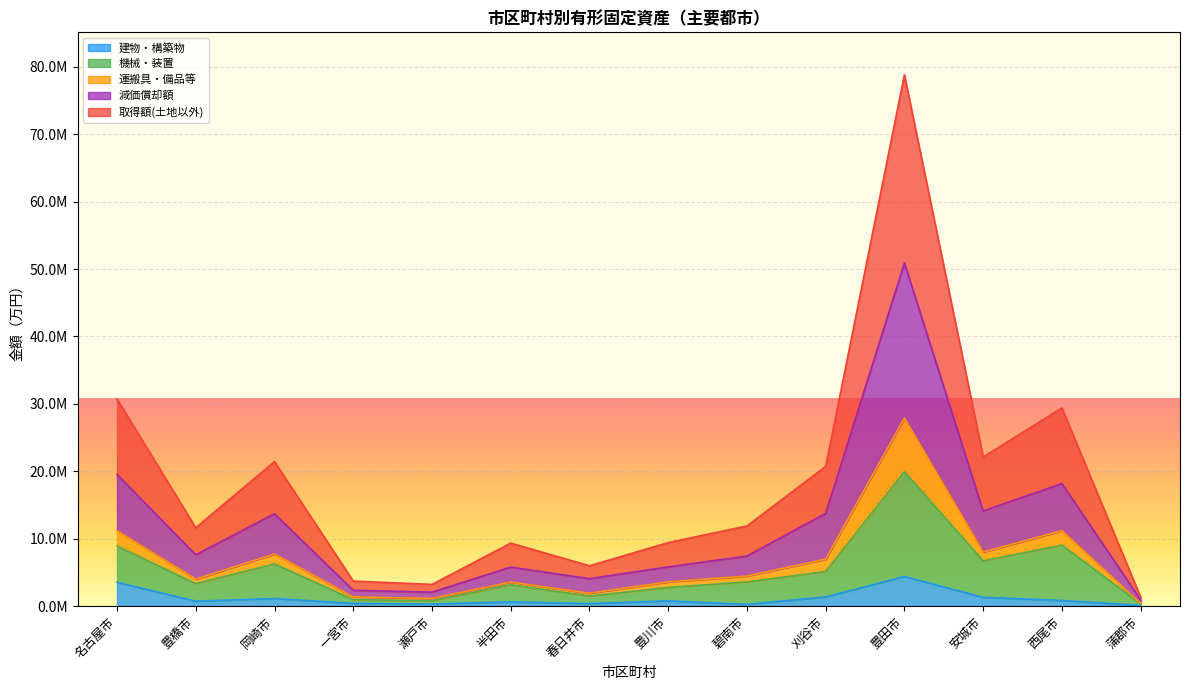

At which label does 機械・装置 first exceed 3595367?

名古屋市